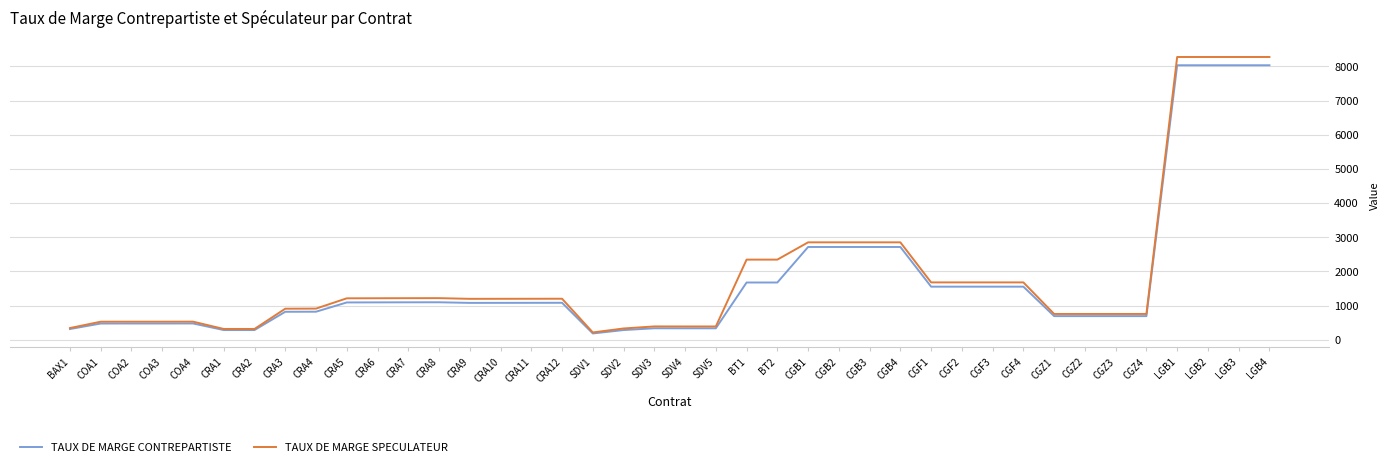

What position from the right is CGF1?

12